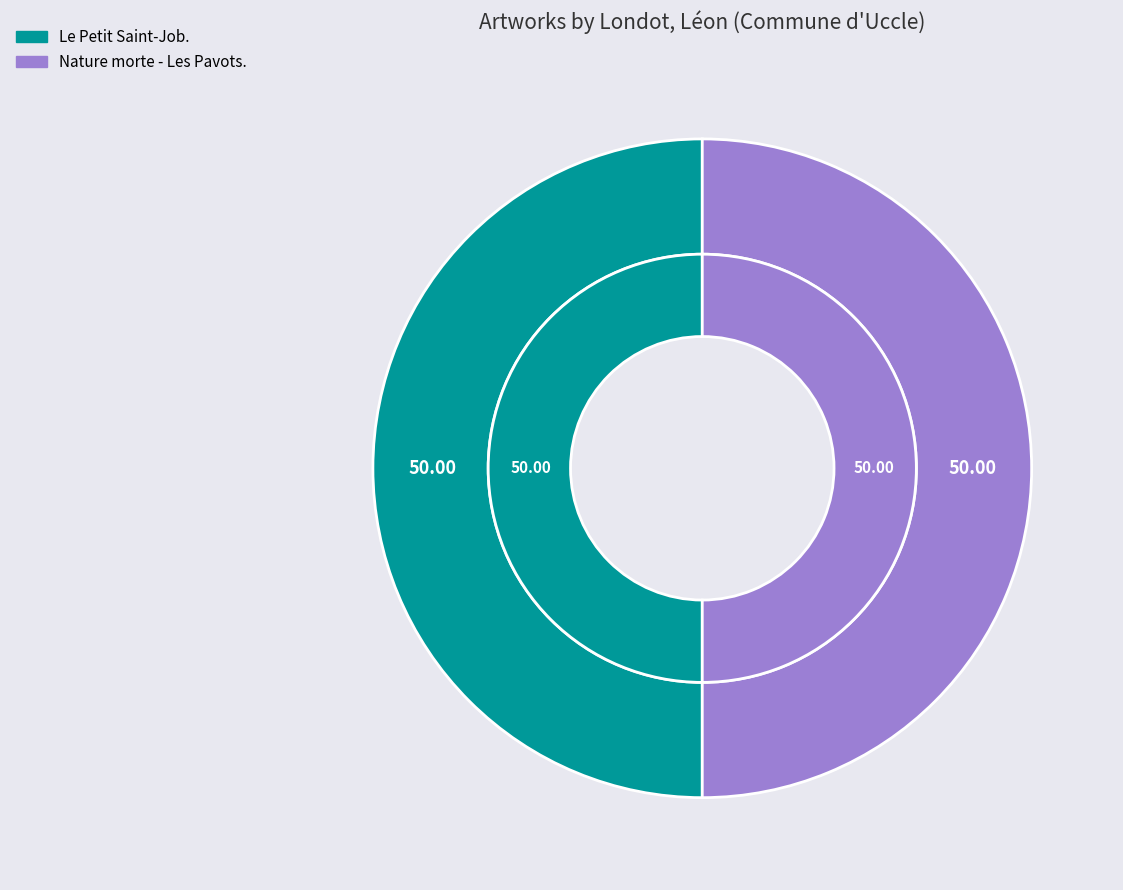

Is there any slice that represents more than half of the pie?

Yes